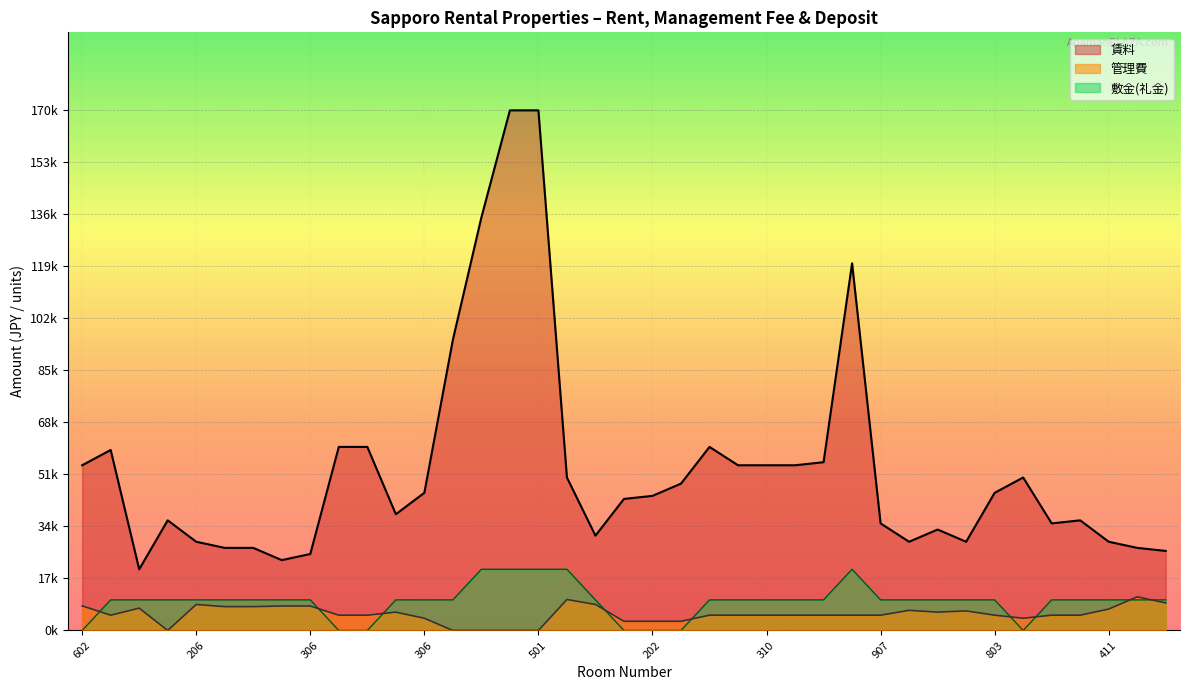

What is the difference between the maximum and minimum values in the 賃料 series?

150000